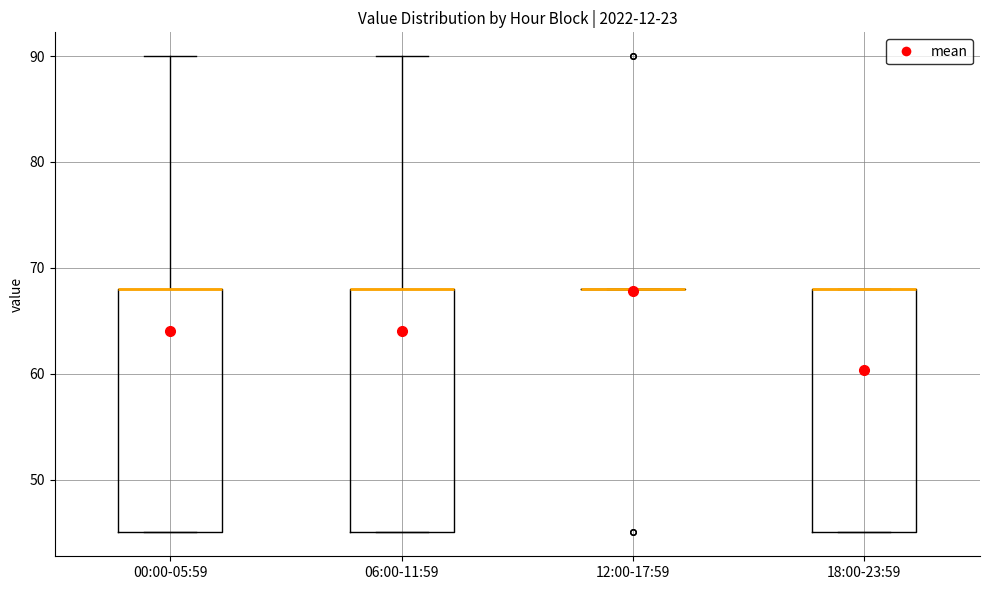

Reading left to right, read every box against the y-axis: the position of its median line, the range the box covers, and the ends of its whiskers. The values are not printed on the chart, so give them approximately, as read against the axis.

00:00-05:59: median 68 (drawn on the box's upper edge), box 45 to 68, whiskers 45 to 90
06:00-11:59: median 68 (drawn on the box's upper edge), box 45 to 68, whiskers 45 to 90
12:00-17:59: box collapsed to a line at 68, whiskers 68 to 68
18:00-23:59: median 68 (drawn on the box's upper edge), box 45 to 68, whiskers 45 to 68